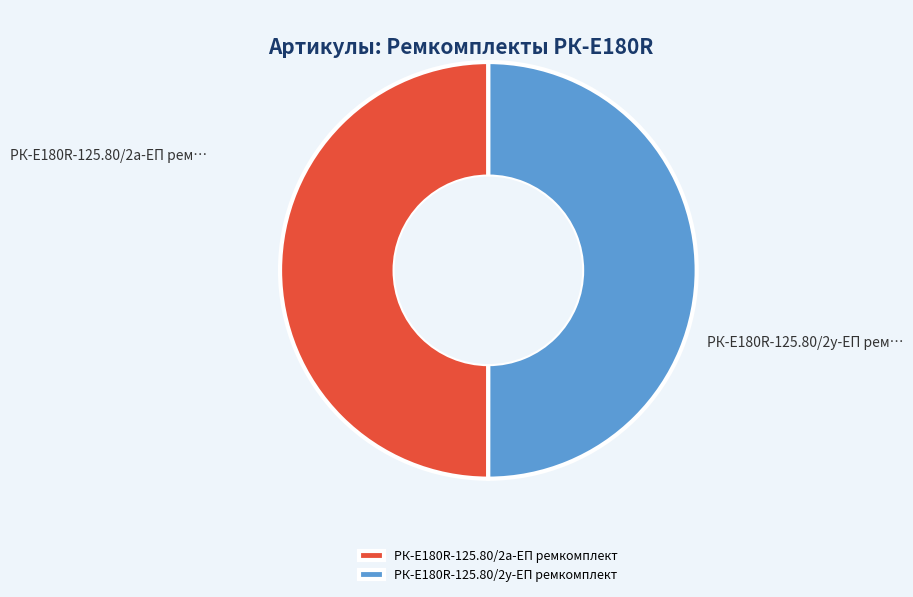

Combined, do РК-E180R-125.80/2а-ЕП ремкомплект and РК-E180R-125.80/2у-ЕП ремкомплект account for over 50%?

Yes